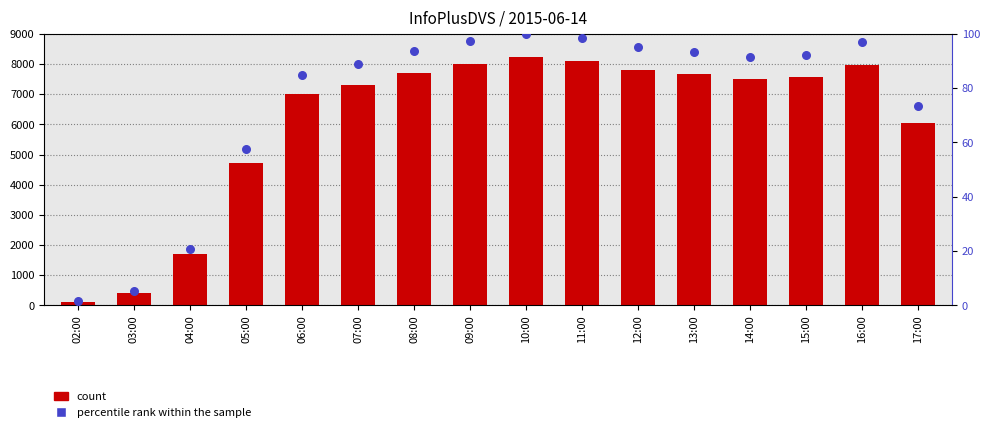

At how many categories does at least one series exceed 360?

15